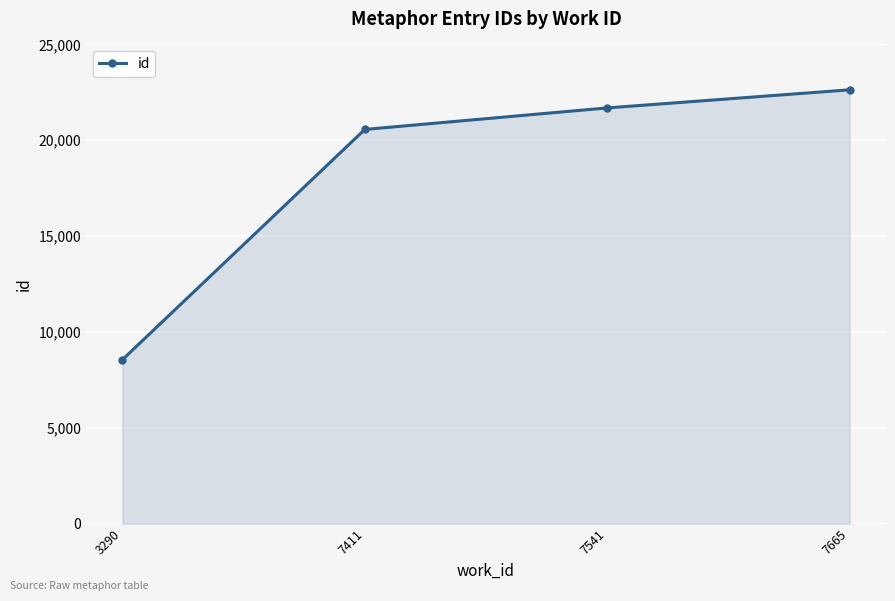

What is the ratio of the value at 7541 to the value at 7411?

1.1